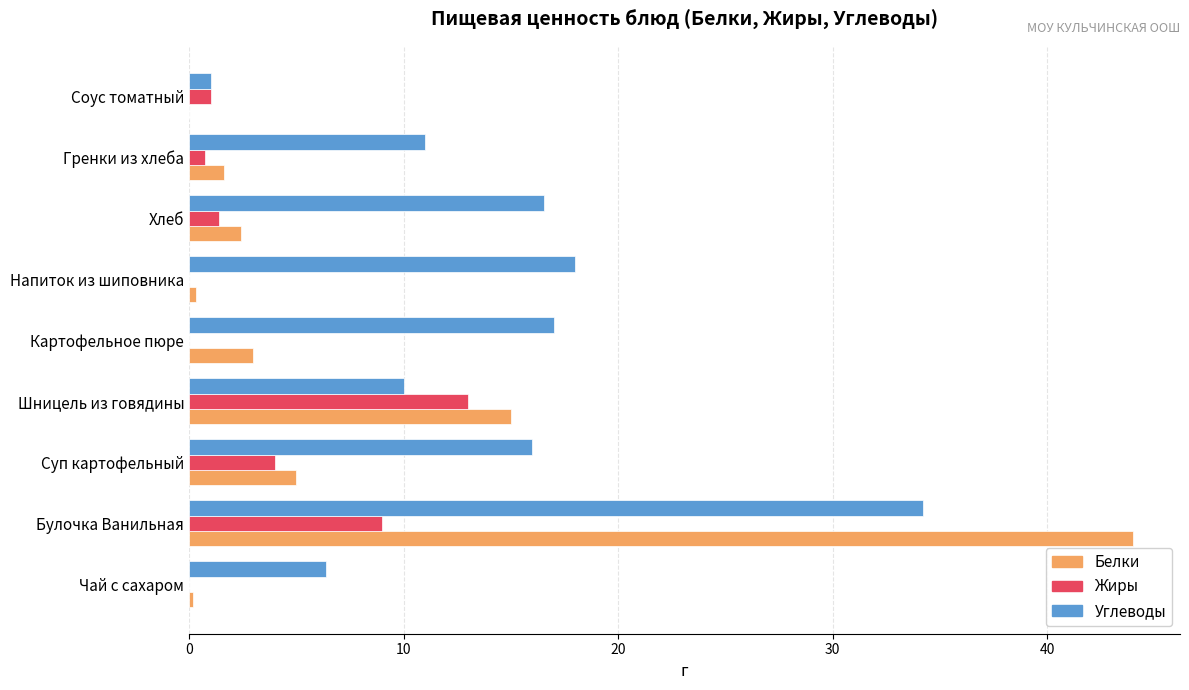

True or false: Жиры has a value of 15.9 at Булочка Ванильная.

False